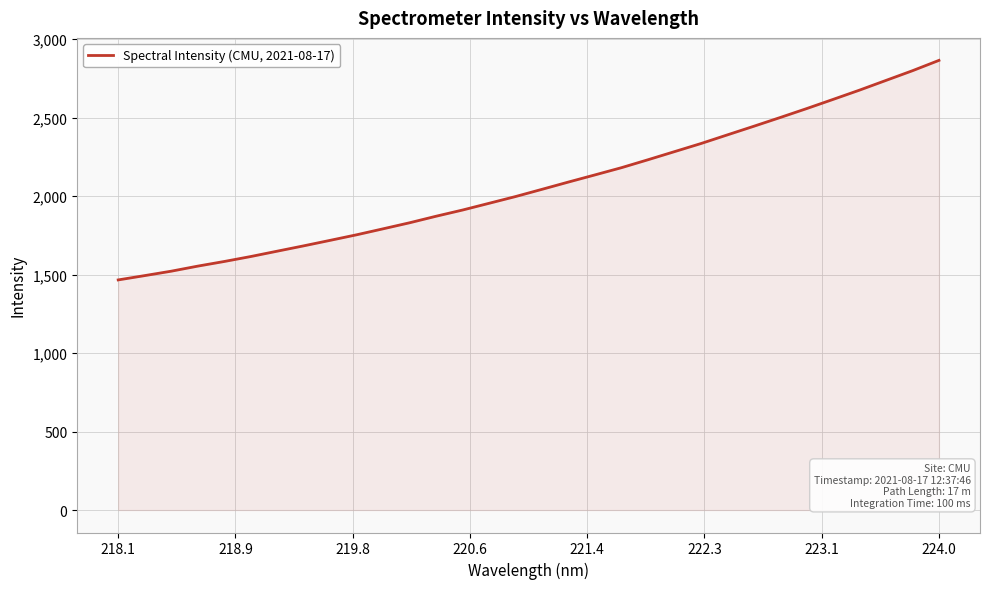

What is the greatest value displayed?

2865.5